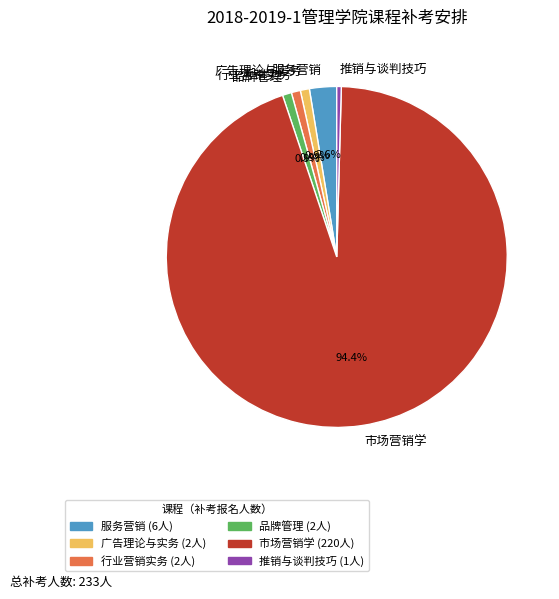

Approximately how many times larger is the value at 服务营销 compared to 推销与谈判技巧?

6.0